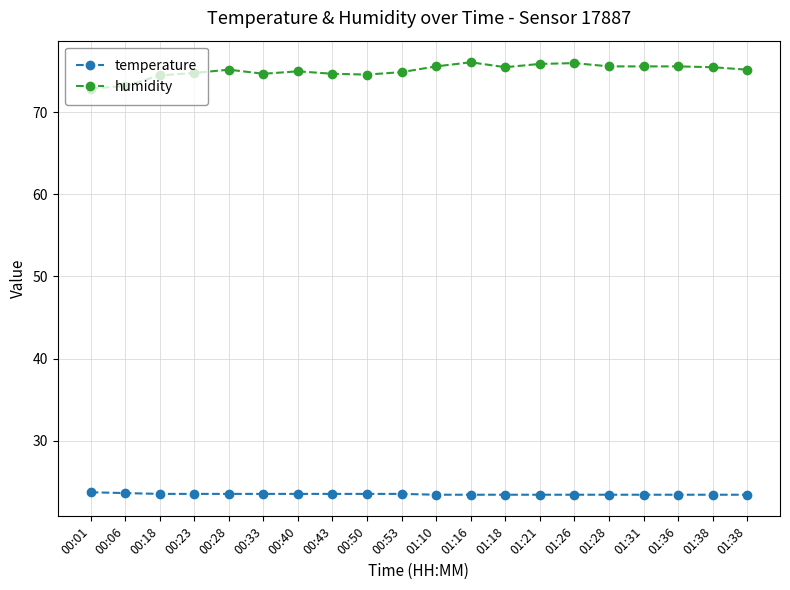

The value of humidity at 00:33 is 74.7. True or false?

True